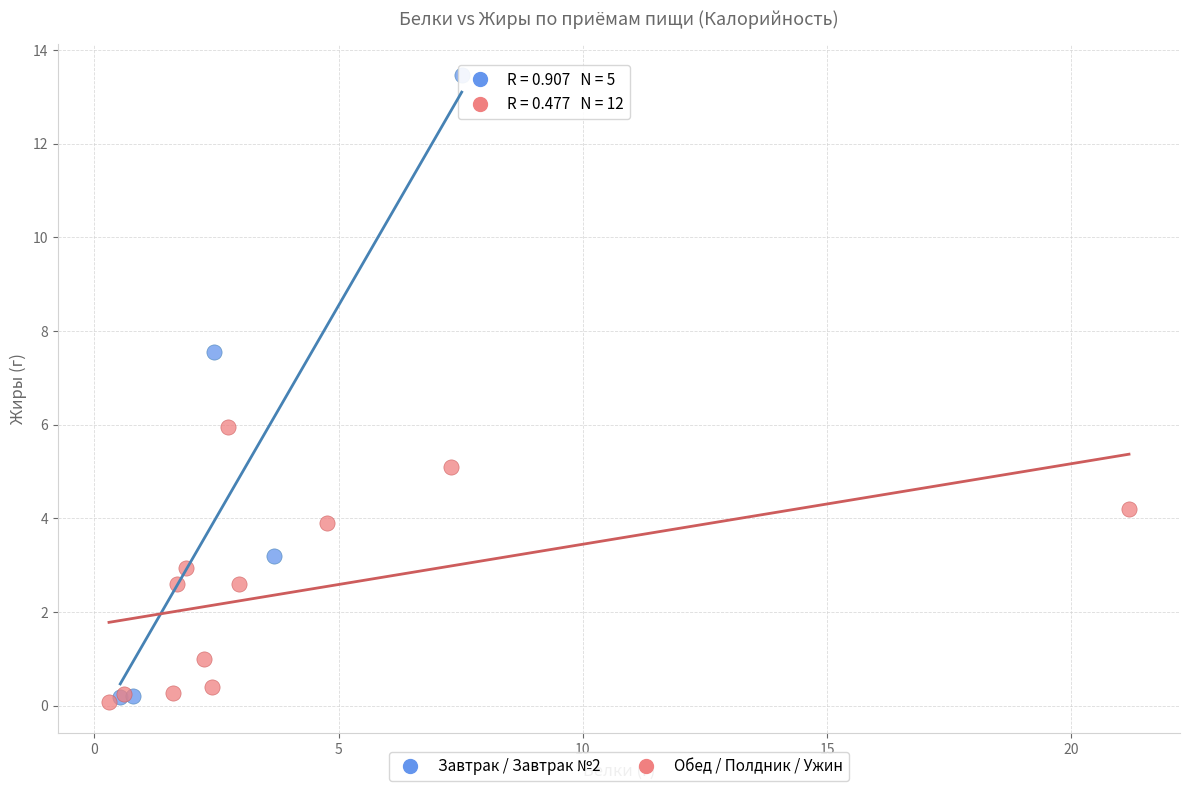

Which series contains the highest Y value?

Завтрак / Завтрак №2